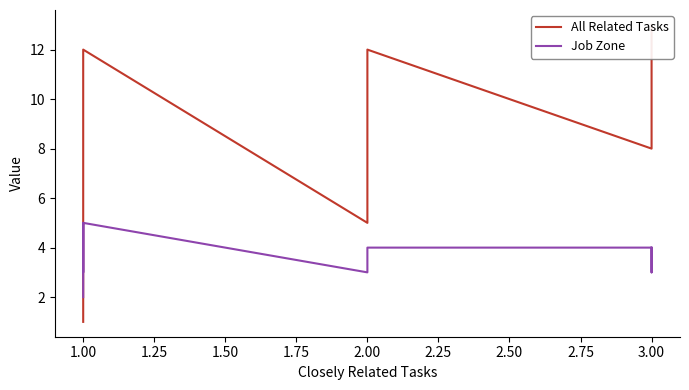

Rank the series by their maximum value, from lowest to highest.

Job Zone, All Related Tasks